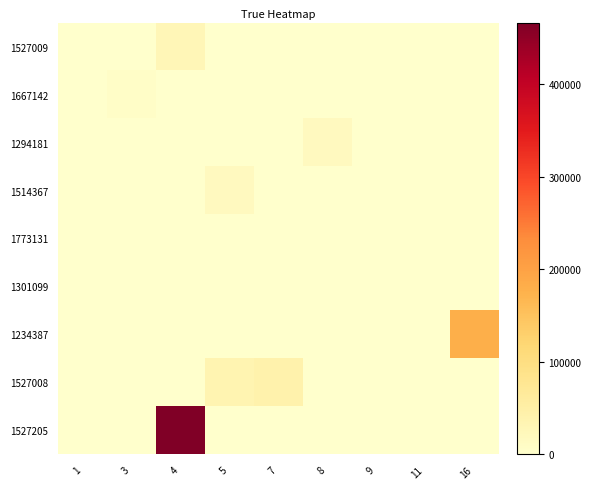

Reading left to right, extract all data points from this chart.

1527009: 1=0	3=0	4=28032	5=0	7=0	8=0	9=0	11=0	16=0
1667142: 1=0	3=6666	4=0	5=0	7=0	8=0	9=0	11=0	16=0
1294181: 1=0	3=0	4=0	5=0	7=0	8=16644	9=0	11=0	16=0
1514367: 1=0	3=0	4=0	5=16644	7=0	8=0	9=0	11=0	16=0
1773131: 1=254	3=0	4=0	5=0	7=0	8=0	9=0	11=0	16=0
1301099: 1=0	3=0	4=0	5=0	7=0	8=0	9=0	11=654	16=0
1234387: 1=0	3=0	4=0	5=0	7=0	8=0	9=0	11=0	16=179715
1527008: 1=0	3=0	4=0	5=35153	7=43238	8=0	9=0	11=0	16=0
1527205: 1=0	3=0	4=466825	5=0	7=0	8=0	9=0	11=0	16=0